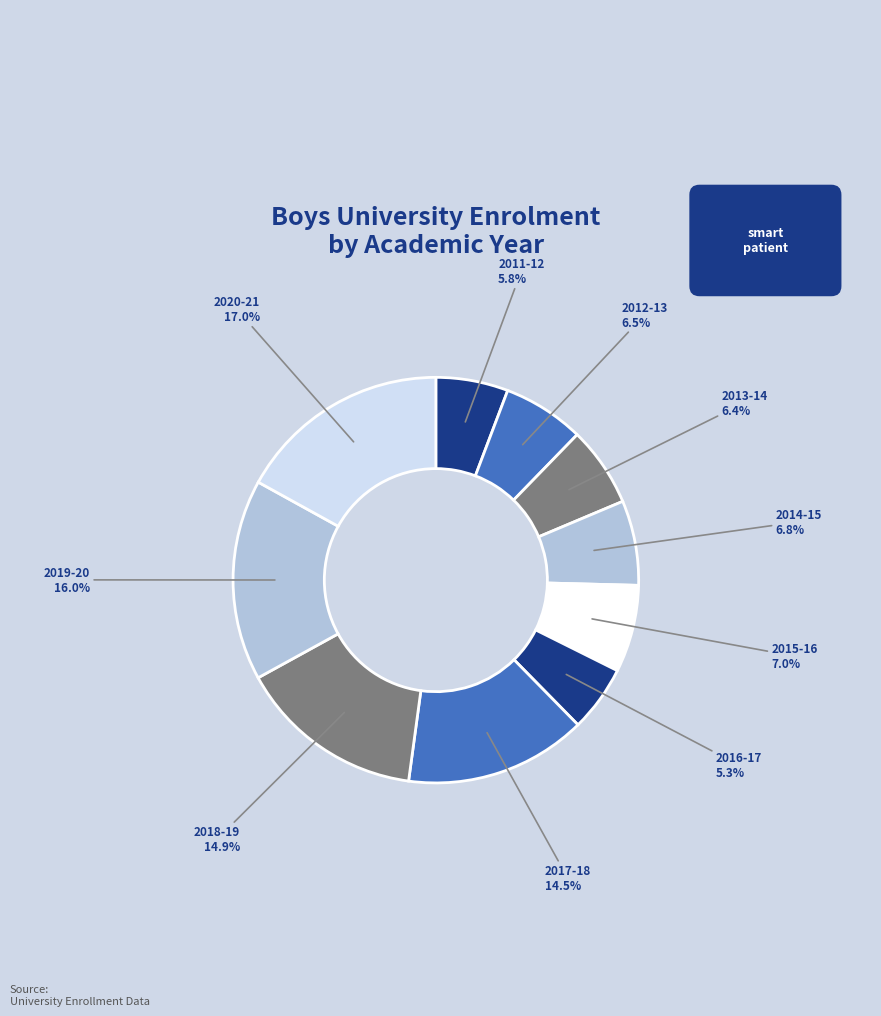

How many slices are in this pie chart?

10